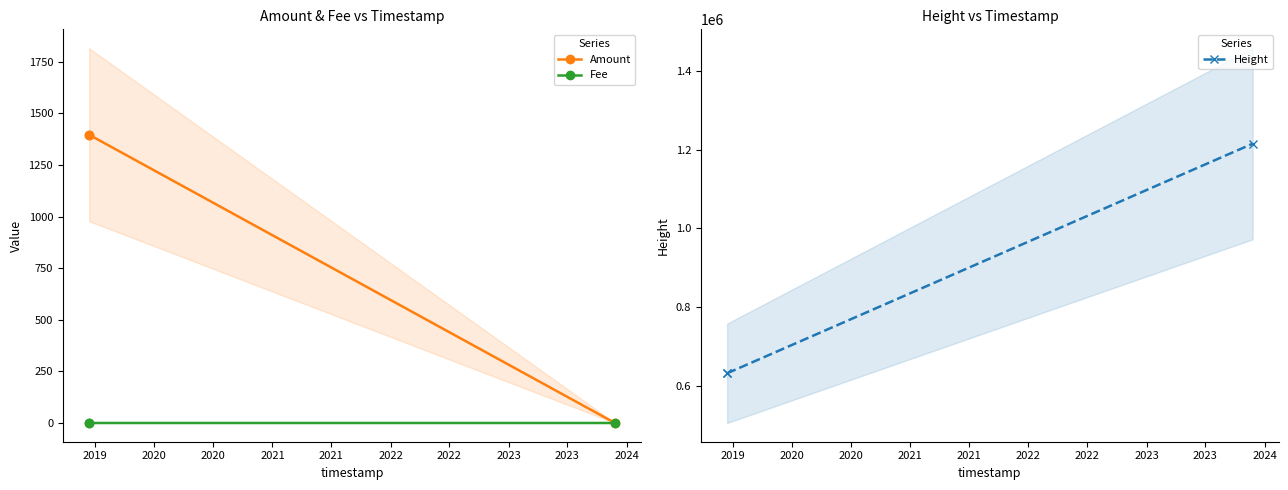

Reading left to right, transcribe all the data shown in this chart.

Amount: 1396.9	1396.0	0.7
Fee: 1.0	0.0	0.0
Height: 631652.0	631656.0	1215282.0